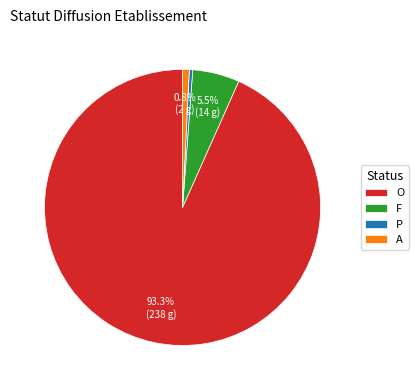

What portion of the pie excludes F?

94.5%